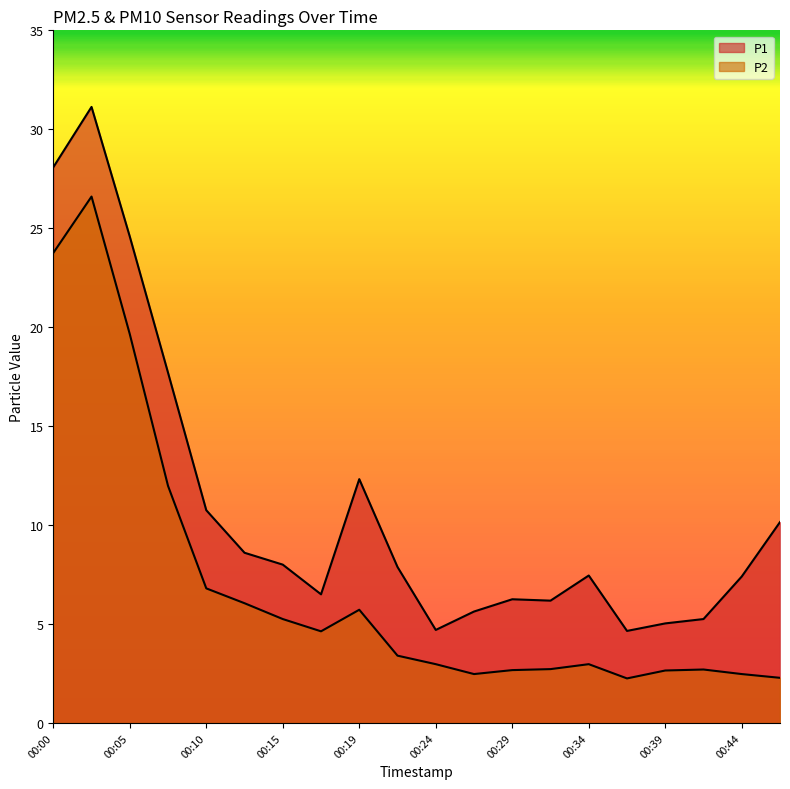

True or false: P1 and P2 intersect in this chart.

False